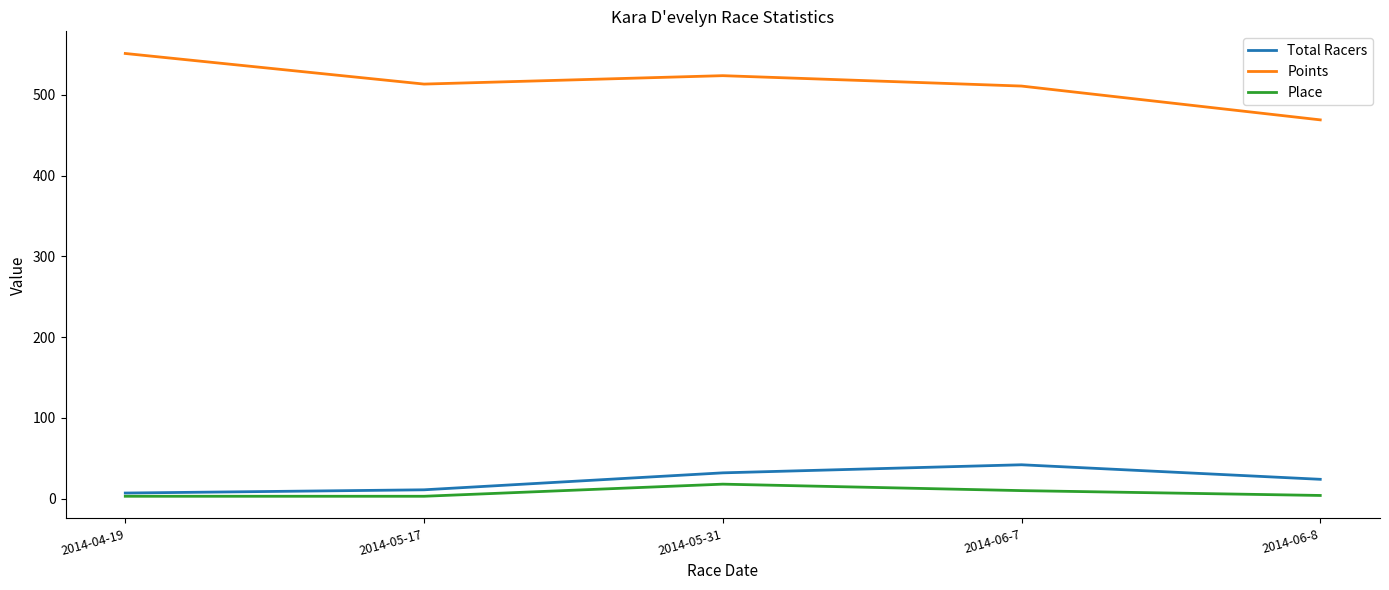

True or false: Points and Total Racers cross at least once.

False